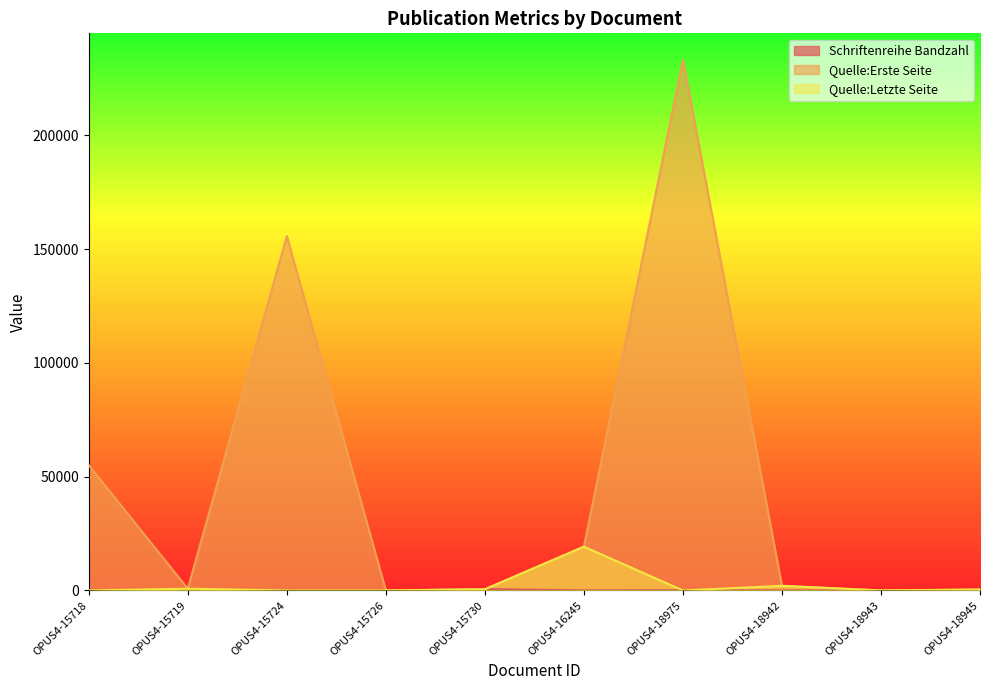

Reading left to right, list all the values displayed in this chart.

Schriftenreihe Bandzahl: OPUS4-15718=30	OPUS4-15719=62	OPUS4-15724=26	OPUS4-15726=7	OPUS4-15730=651	OPUS4-16245=7	OPUS4-18975=118	OPUS4-18942=8	OPUS4-18943=48	OPUS4-18945=242
Quelle:Erste Seite: OPUS4-15718=55003	OPUS4-15719=764	OPUS4-15724=155701	OPUS4-15726=0	OPUS4-15730=514	OPUS4-16245=19219	OPUS4-18975=233110	OPUS4-18942=2017	OPUS4-18943=0	OPUS4-18945=402
Quelle:Letzte Seite: OPUS4-15718=0	OPUS4-15719=768	OPUS4-15724=0	OPUS4-15726=0	OPUS4-15730=520	OPUS4-16245=19225	OPUS4-18975=0	OPUS4-18942=2026	OPUS4-18943=0	OPUS4-18945=407